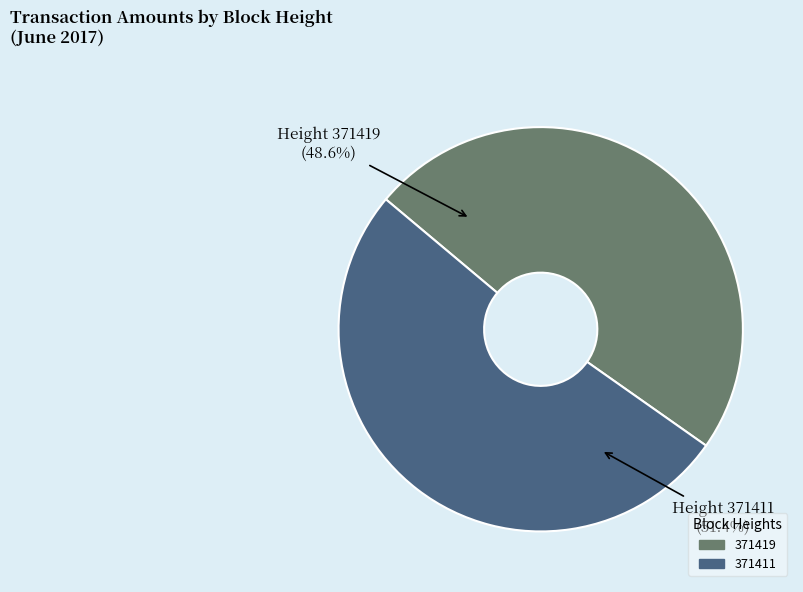

How many segments does this pie chart have?

2